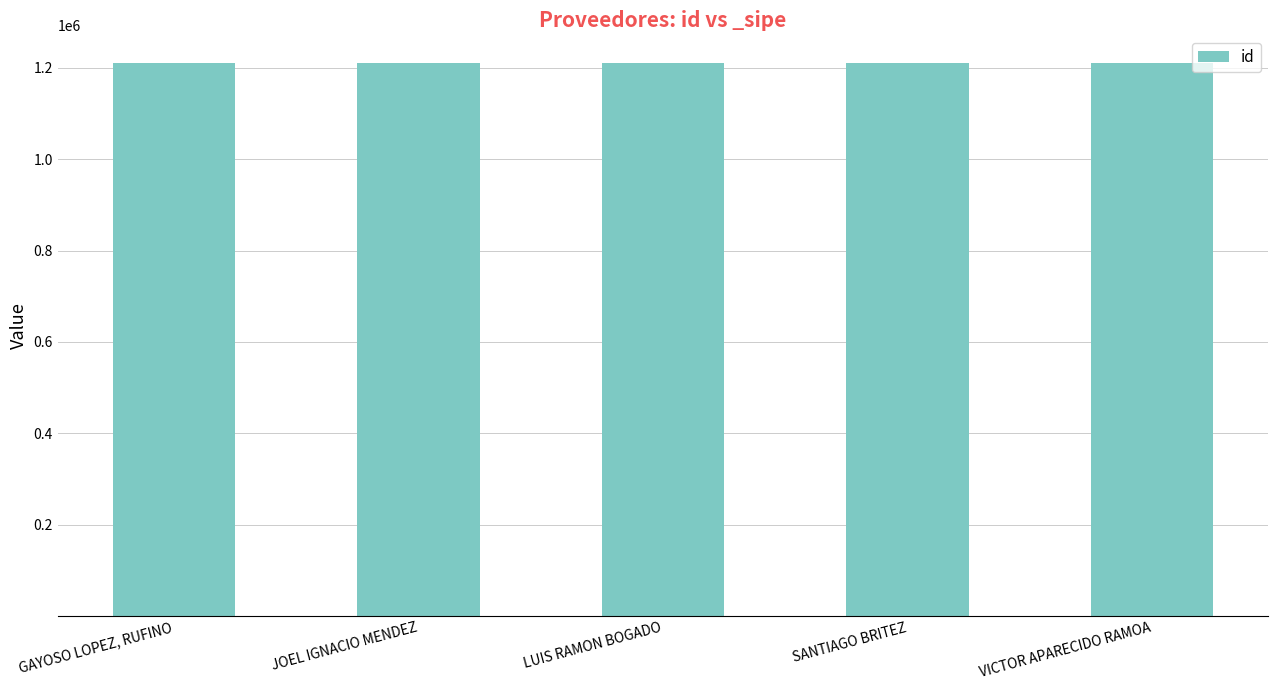

True or false: the data shows 1210717 at VICTOR APARECIDO RAMOA.

True